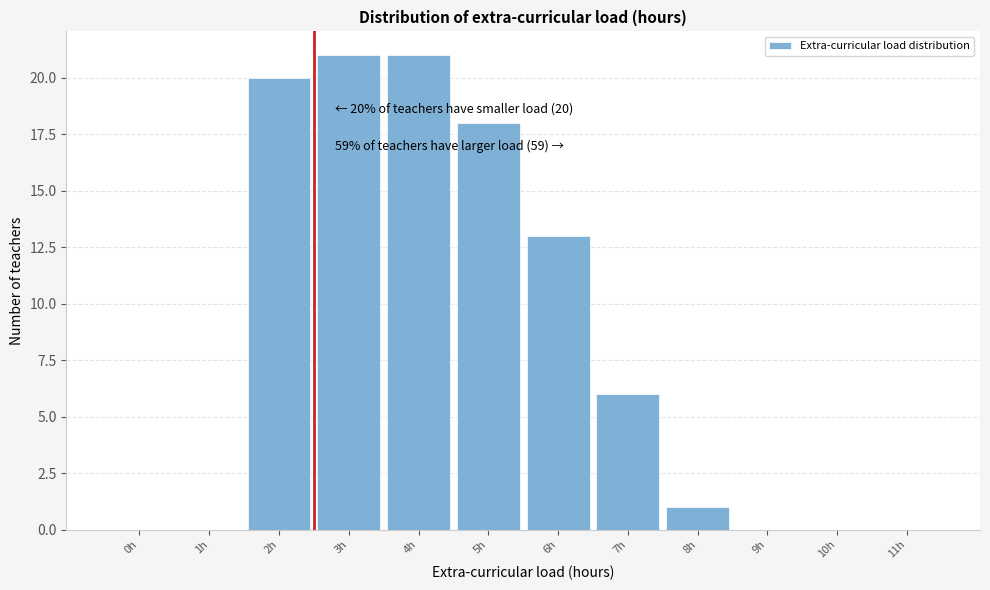

Reading right to left, list all the values displayed in this chart.

11h=0	10h=0	9h=0	8h=1	7h=6	6h=13	5h=18	4h=21	3h=21	2h=20	1h=0	0h=0